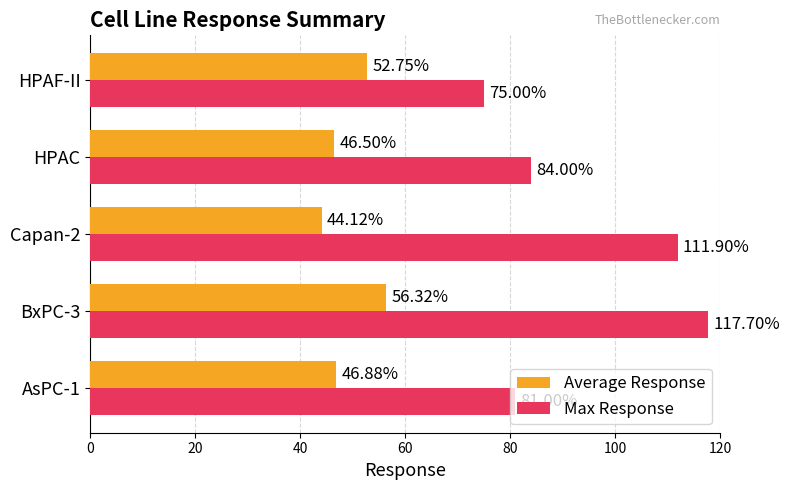

What is the average value of the Average Response series?

49.3